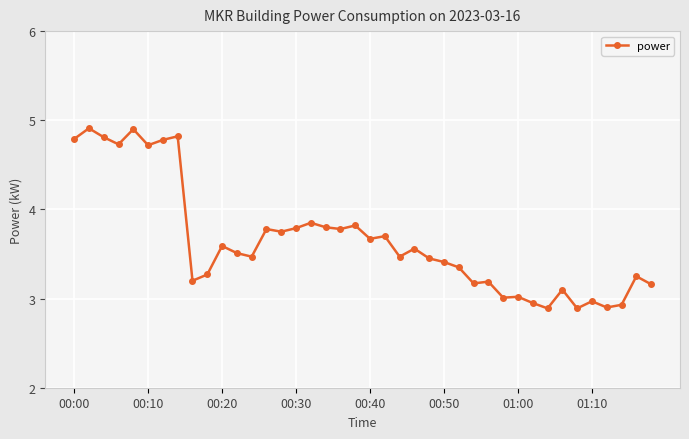

What is the minimum value shown in the chart?

2.9